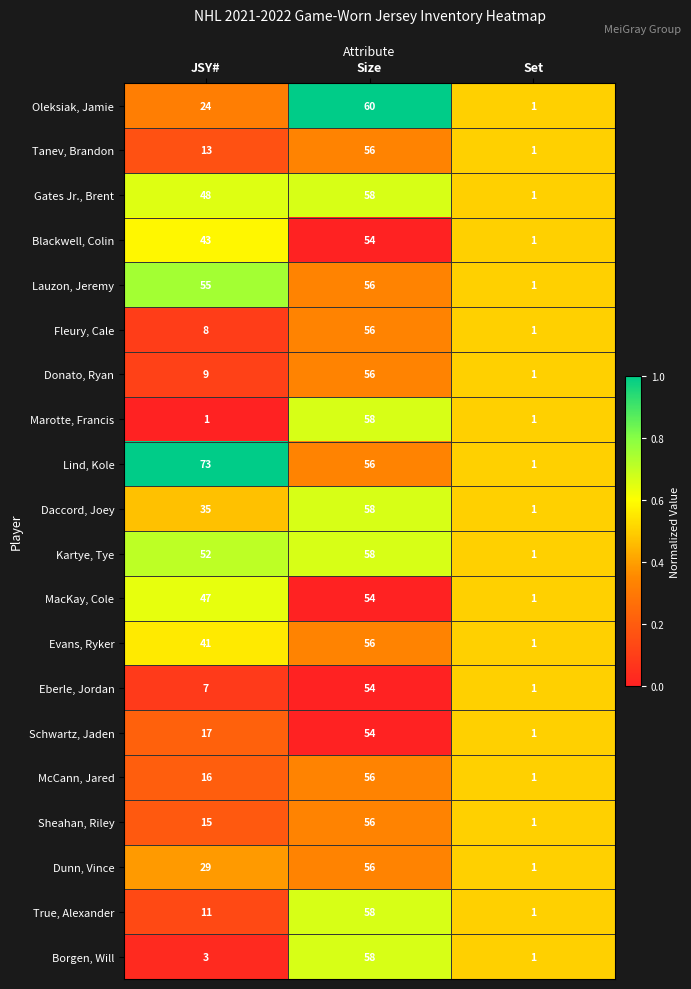

What is the difference between the maximum and minimum values in the Sheahan, Riley series?

55